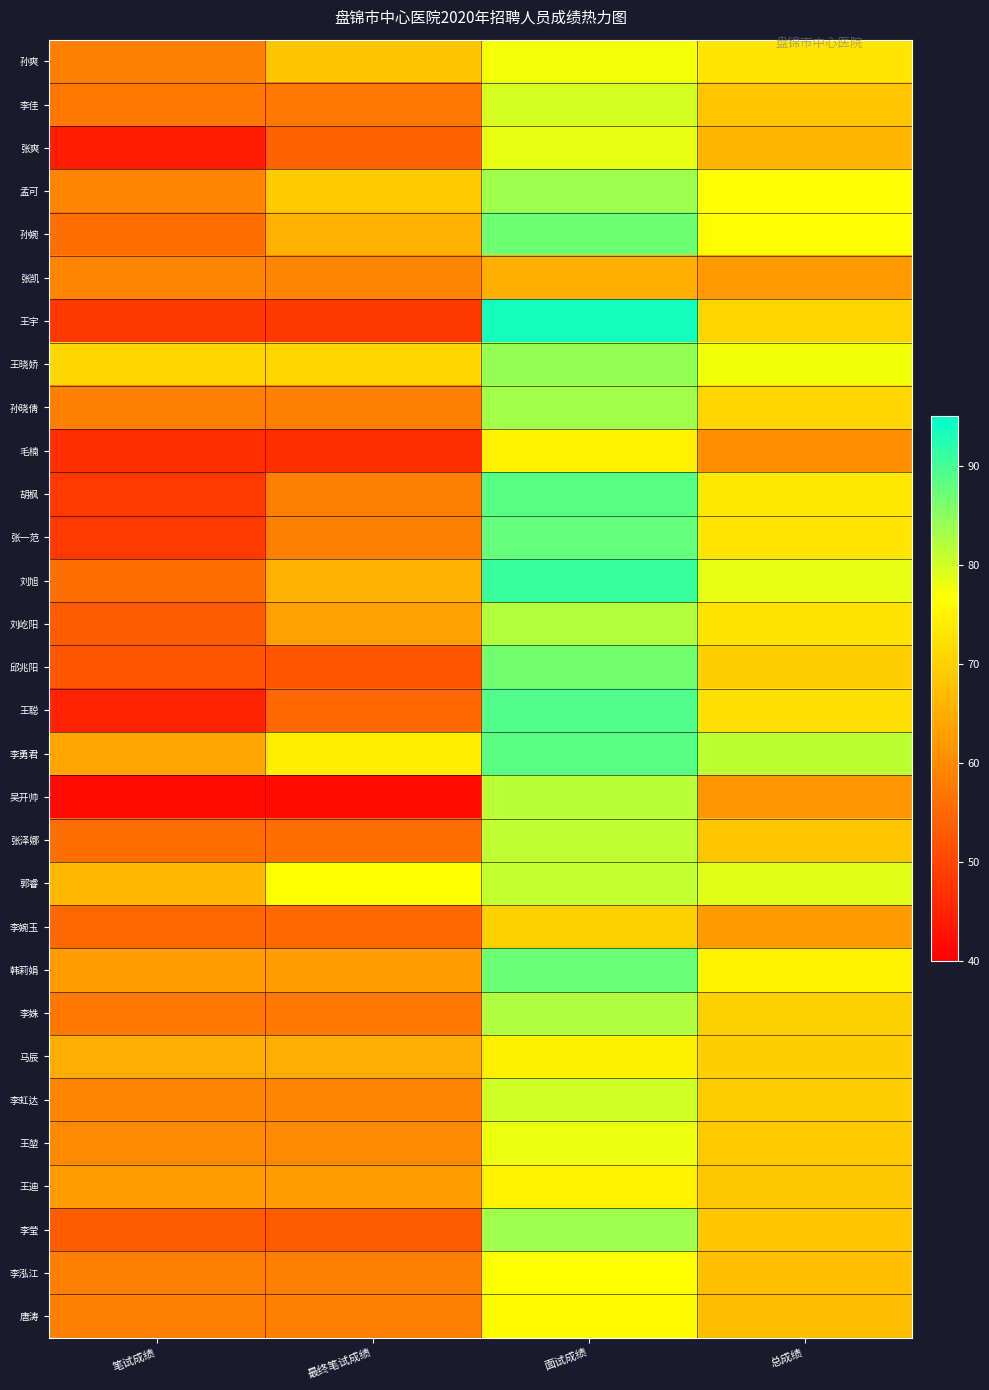

Which series has the largest range (max minus min)?

王宇